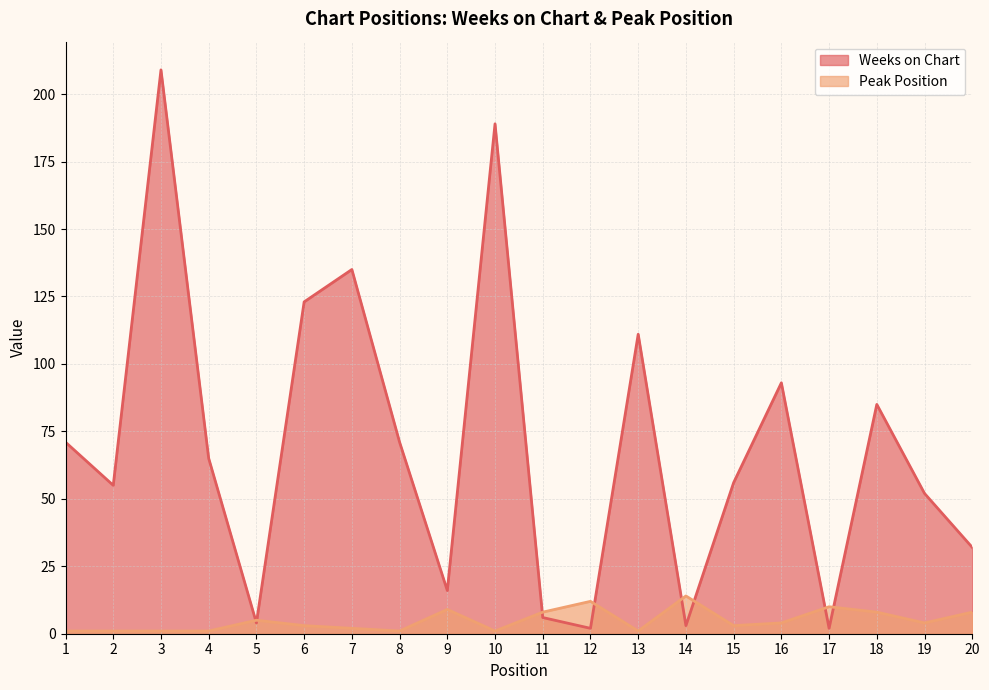

Rank the series by their maximum value, from lowest to highest.

Peak Position, Weeks on Chart